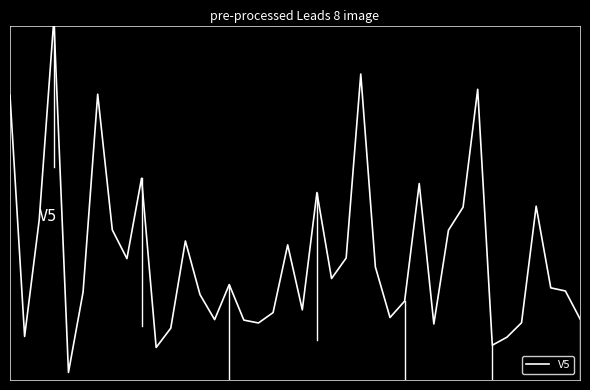

Reading left to right, list all the values displayed in this chart.

0=1.3	1=-2.8	2=-0.8	3=2.6	4=-3.4	5=-2.0	6=1.3	7=-1.0	8=-1.4	9=-0.1	10=-2.9	11=-2.6	12=-1.1	13=-2.1	14=-2.5	15=-1.9	16=-2.5	17=-2.5	18=-2.4	19=-1.2	20=-2.3	21=-0.3	22=-1.8	23=-1.4	24=1.7	25=-1.6	26=-2.4	27=-2.2	28=-0.2	29=-2.6	30=-1.0	31=-0.6	32=1.4	33=-2.9	34=-2.8	35=-2.5	36=-0.6	37=-1.9	38=-2.0	39=-2.5